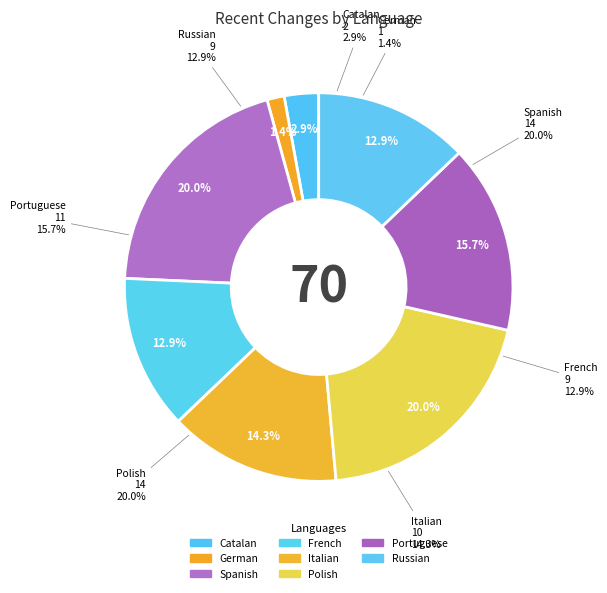

Rank the categories by value from highest to lowest.

Spanish, Polish, Portuguese, Italian, French, Russian, Catalan, German, English